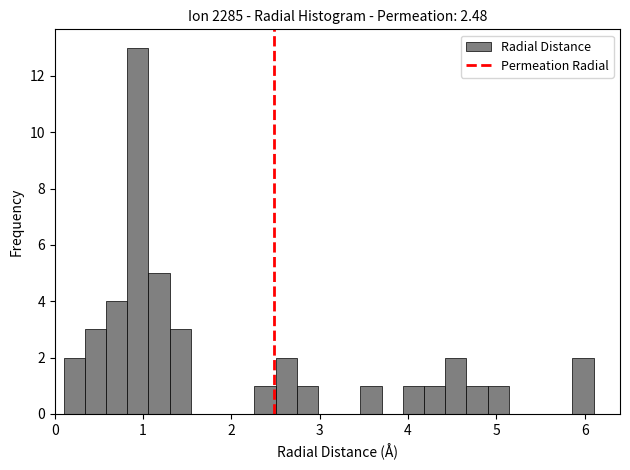

Around what value on the x-axis is the tallest bar? Give the approximate position of its centre, as read against the axis.

0.9